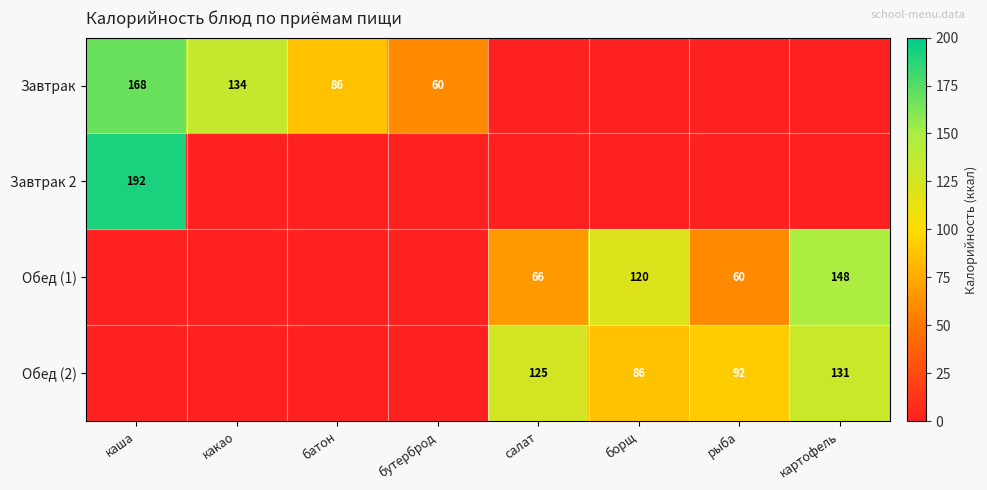

What is the sum of the Завтрак values at бутерброд and какао?

194